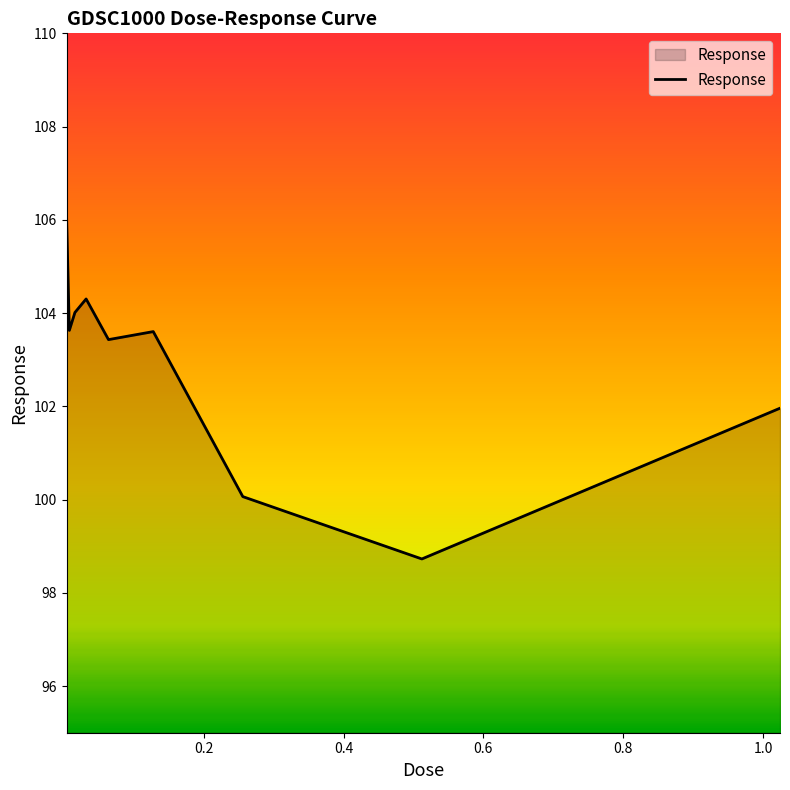

What is the minimum value shown in the chart?

98.7